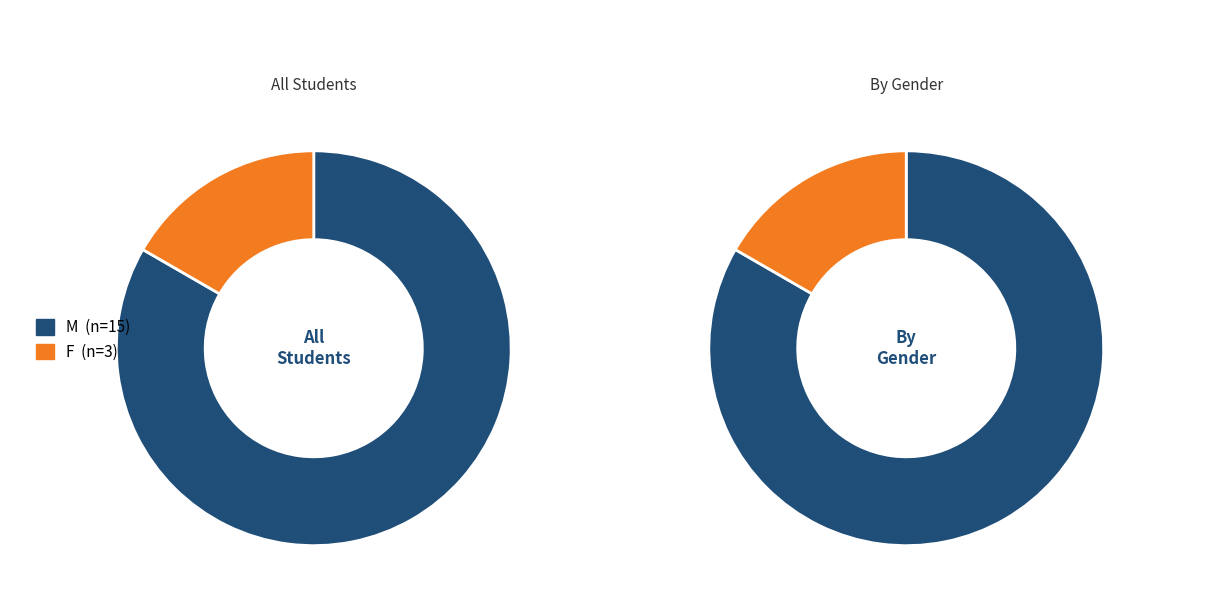

Which slice represents more than half of the pie?

M